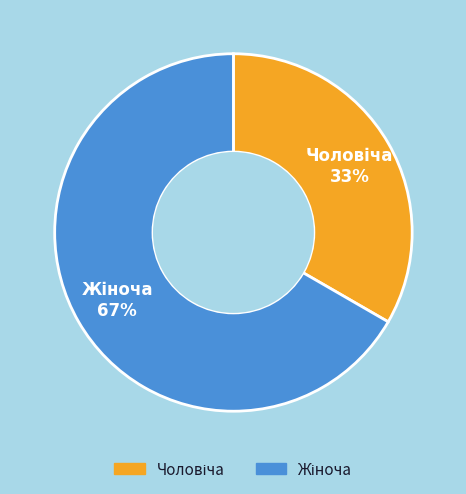

To the nearest percent, what is the average slice percentage?

50%